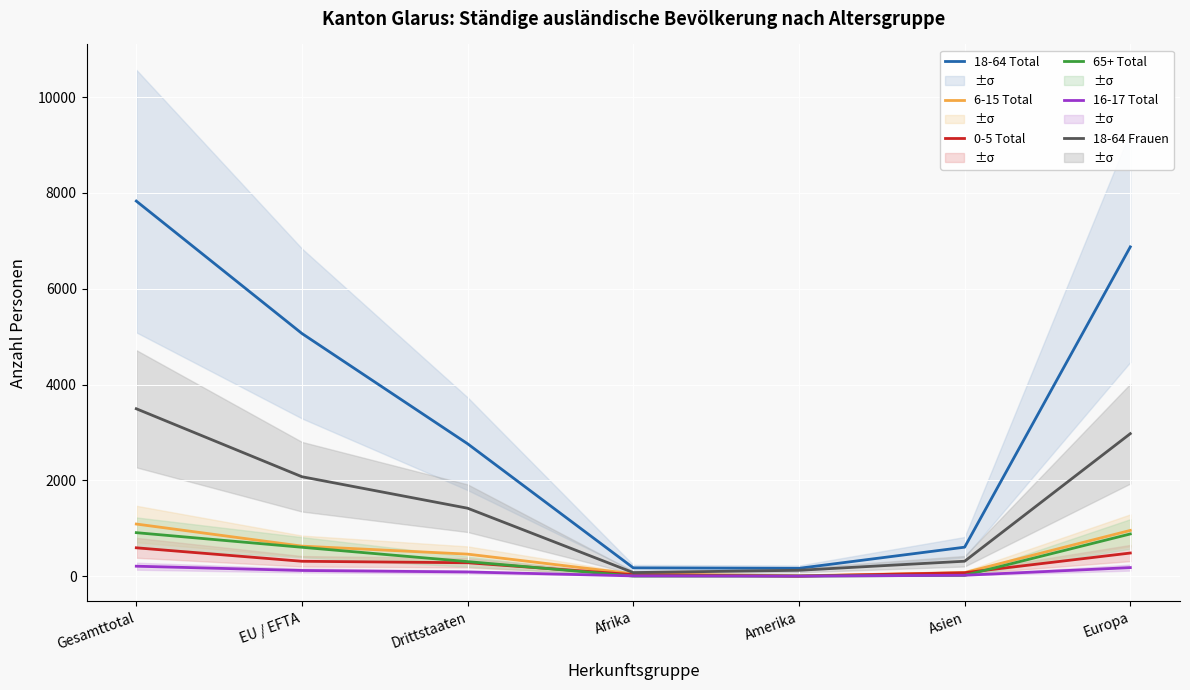

List the series in order of their peak value, lowest first.

16-17 Total, 0-5 Total, 65+ Total, 6-15 Total, 18-64 Frauen, 18-64 Total